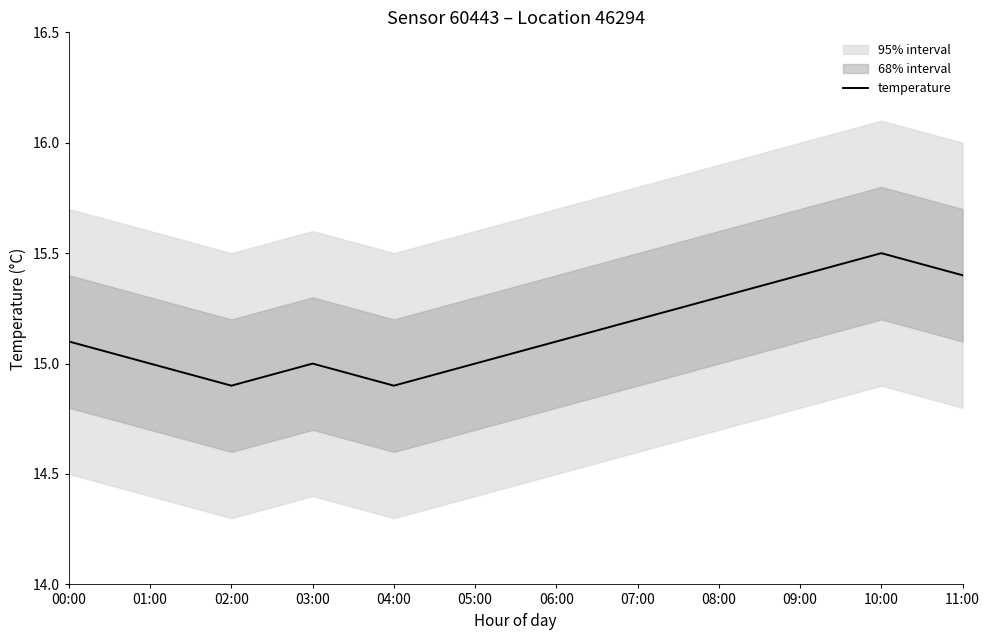

What is the ratio of the value at 03:00 to the value at 11:00?

1.0